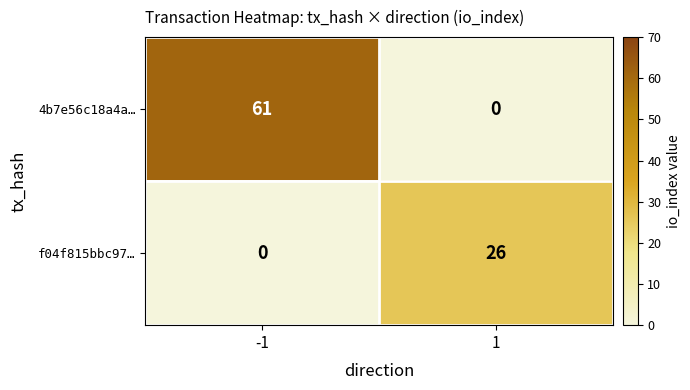

The f04f815bbc97… series shows 26 at 1. True or false?

True